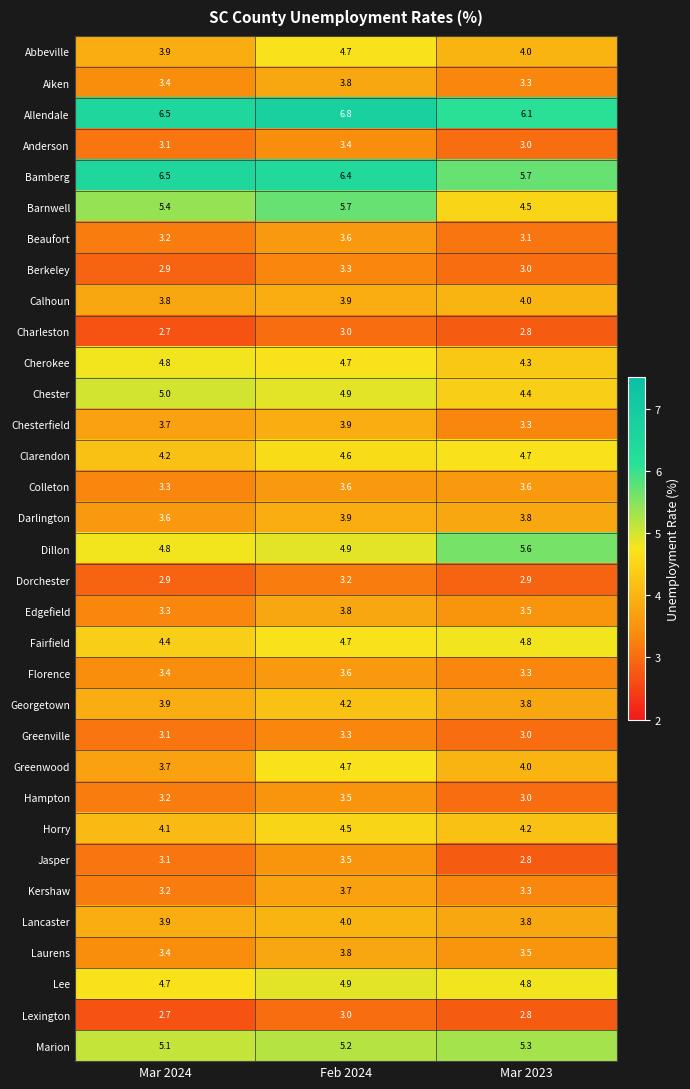

At which label is Fairfield closest to 4?

Mar 2024